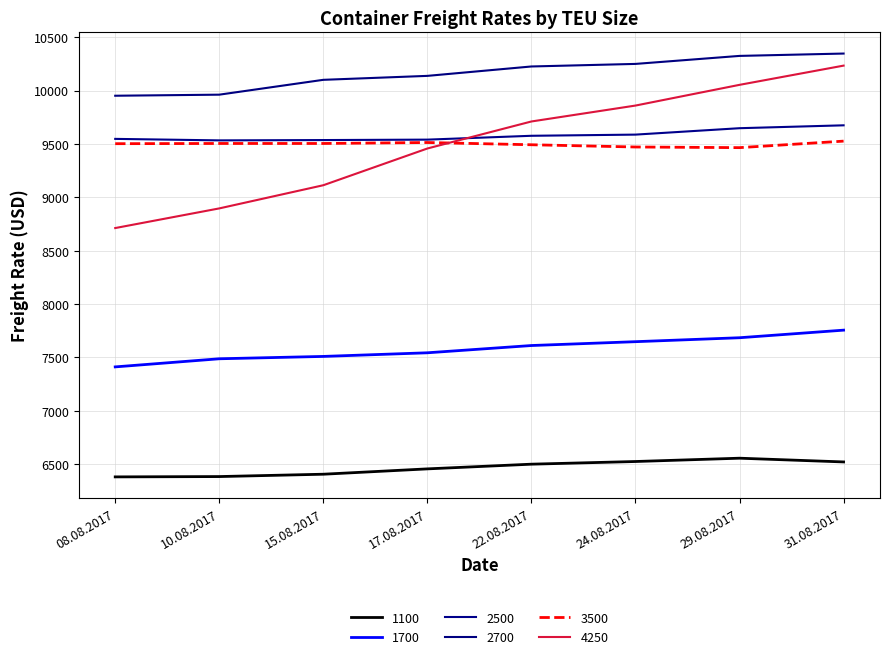

What is the greatest value displayed?

10346